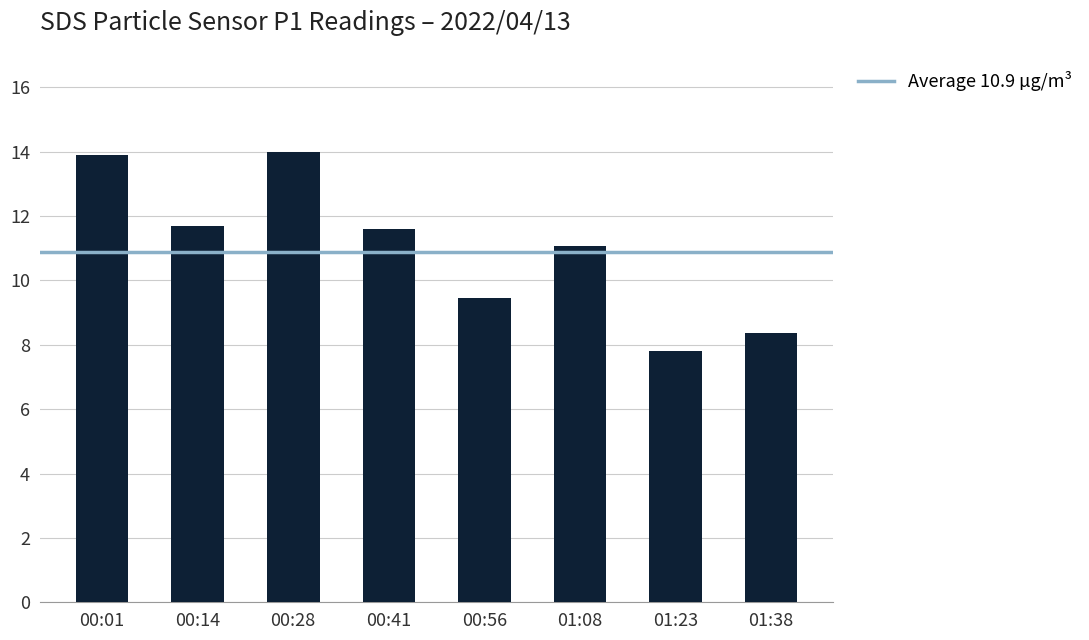

How many distinct data groups are displayed?

1